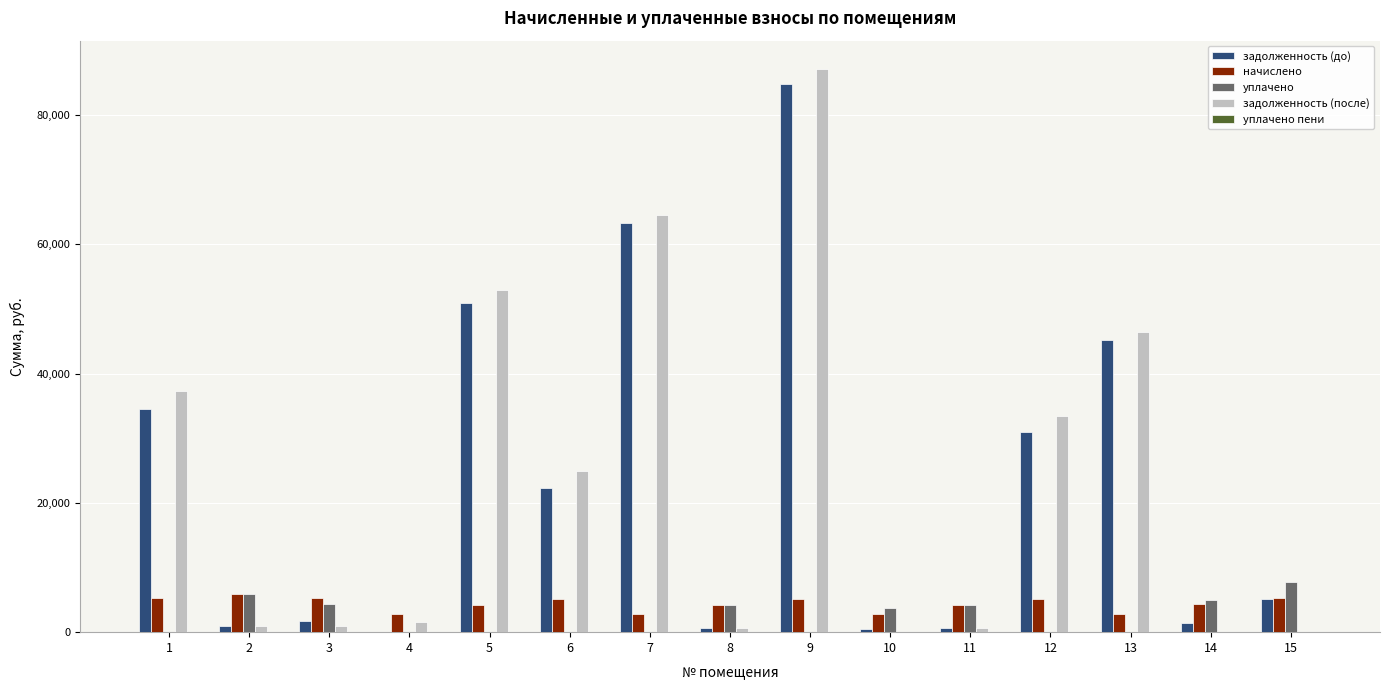

How many categories are shown in the chart?

15